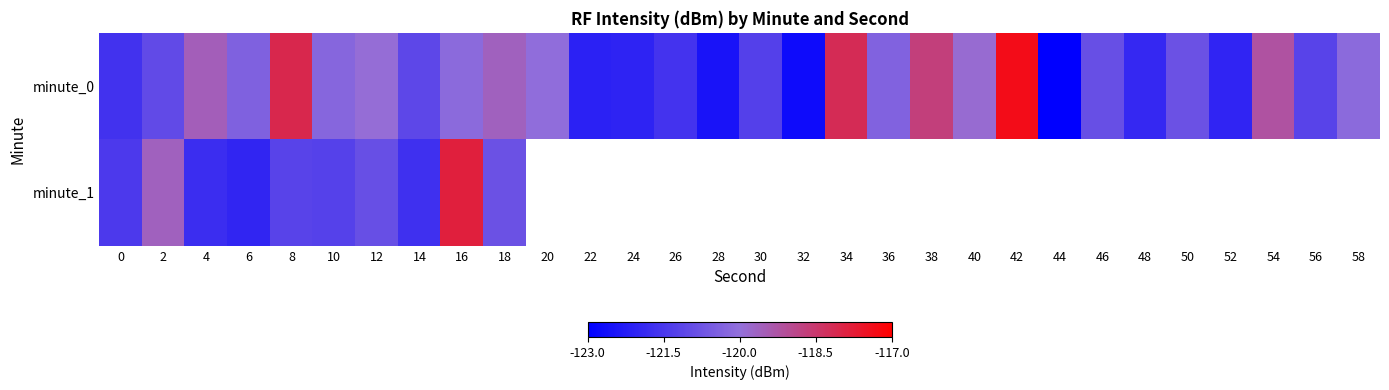

Between 22 and 34, which series saw the biggest shift?

minute_0